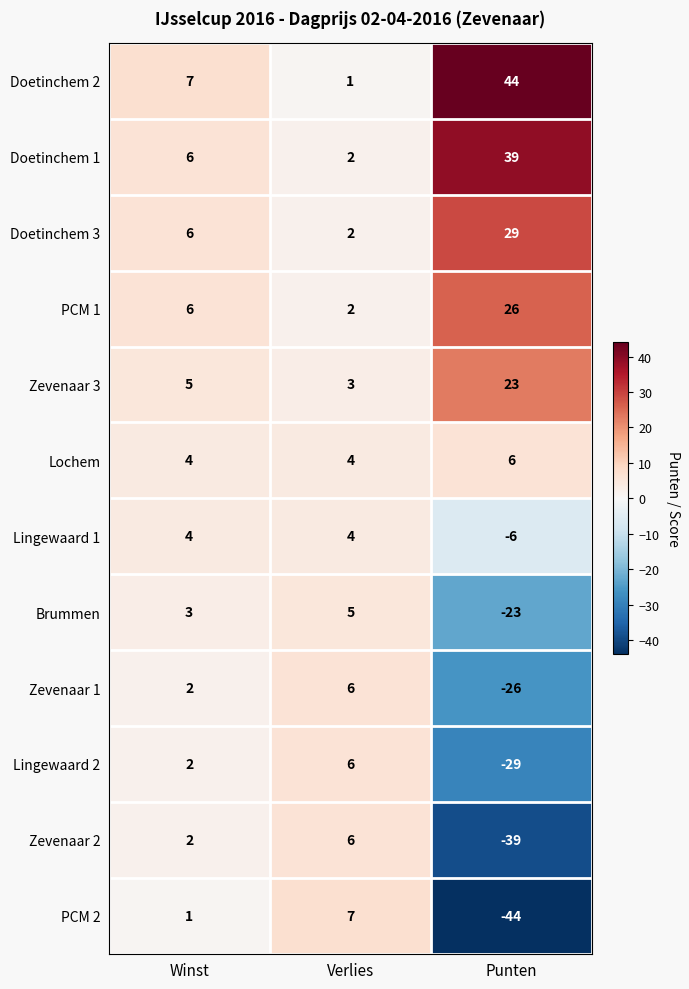

At how many categories does at least one series exceed 1?

3